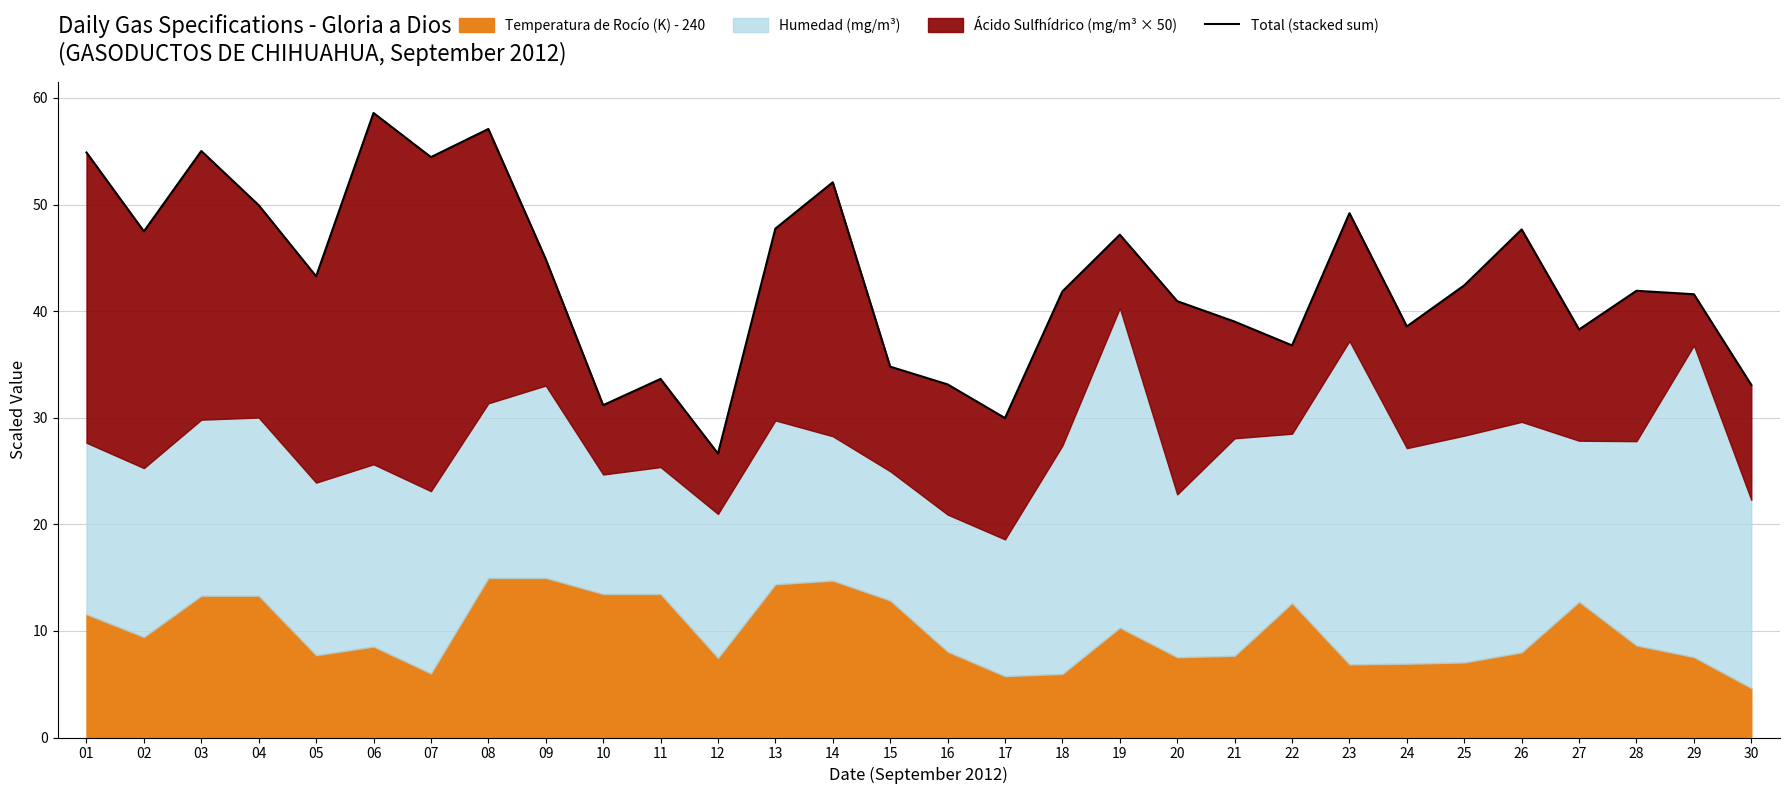

At which category does the data reach its first local peak?

03